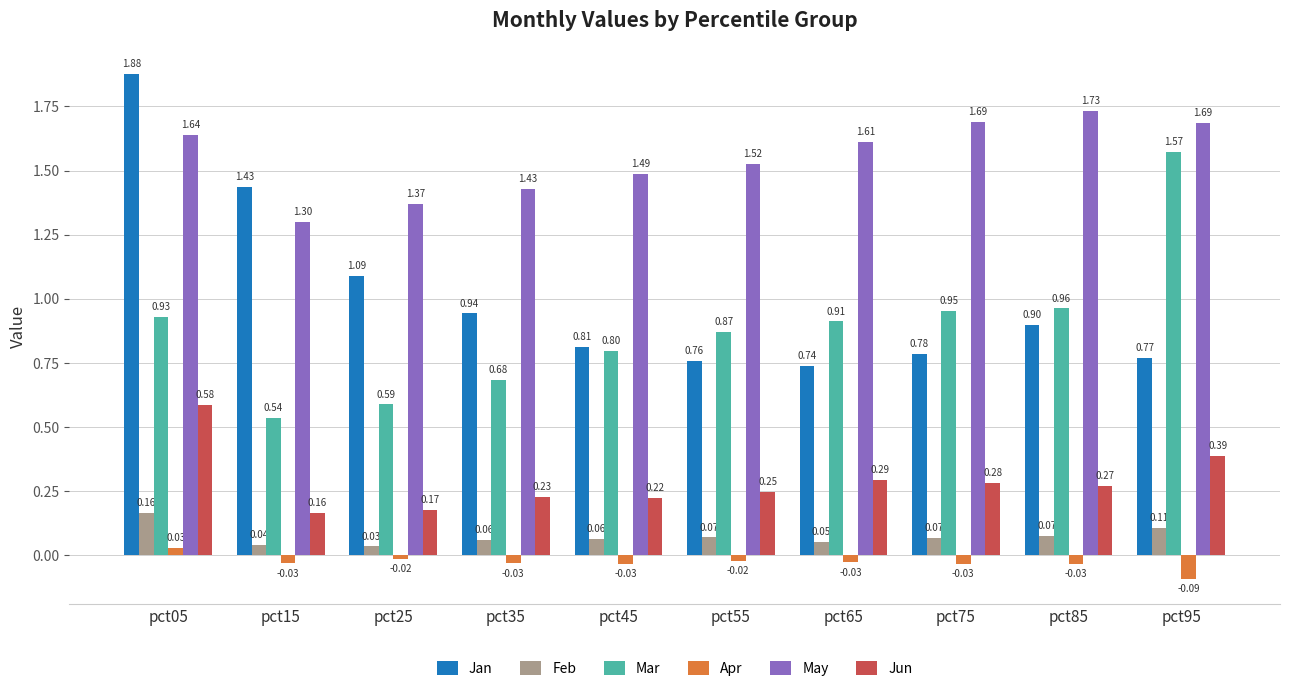

What is the sum of all Jun values?

2.8